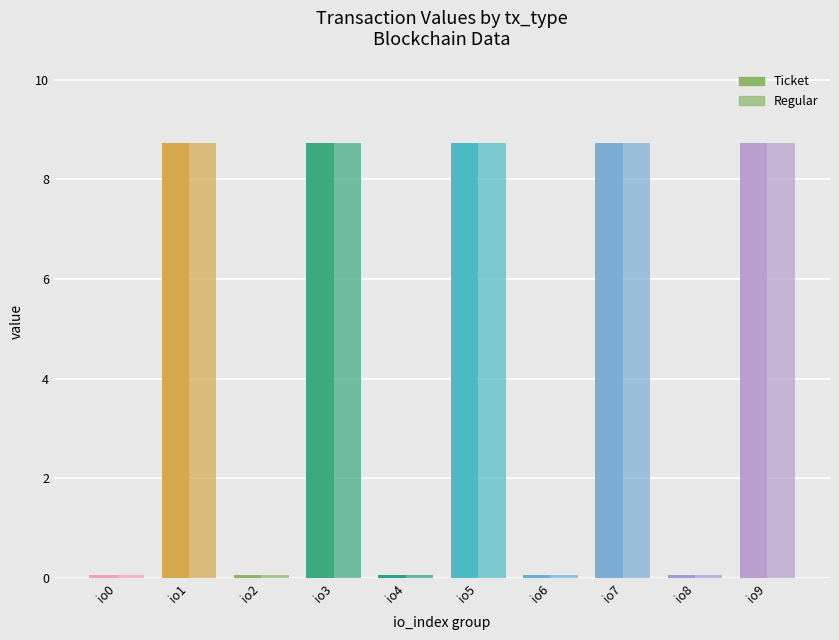

At io3, list the series in order from smallest to largest.

Ticket, Regular